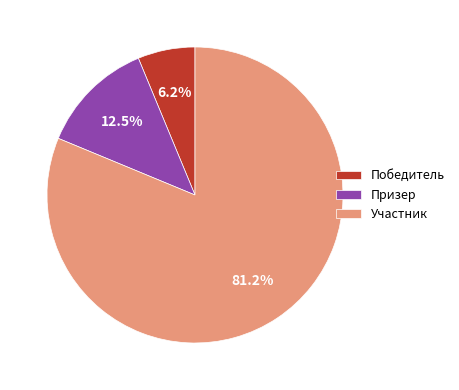

To the nearest percent, what is the combined percentage of Участник and Призер?

94%